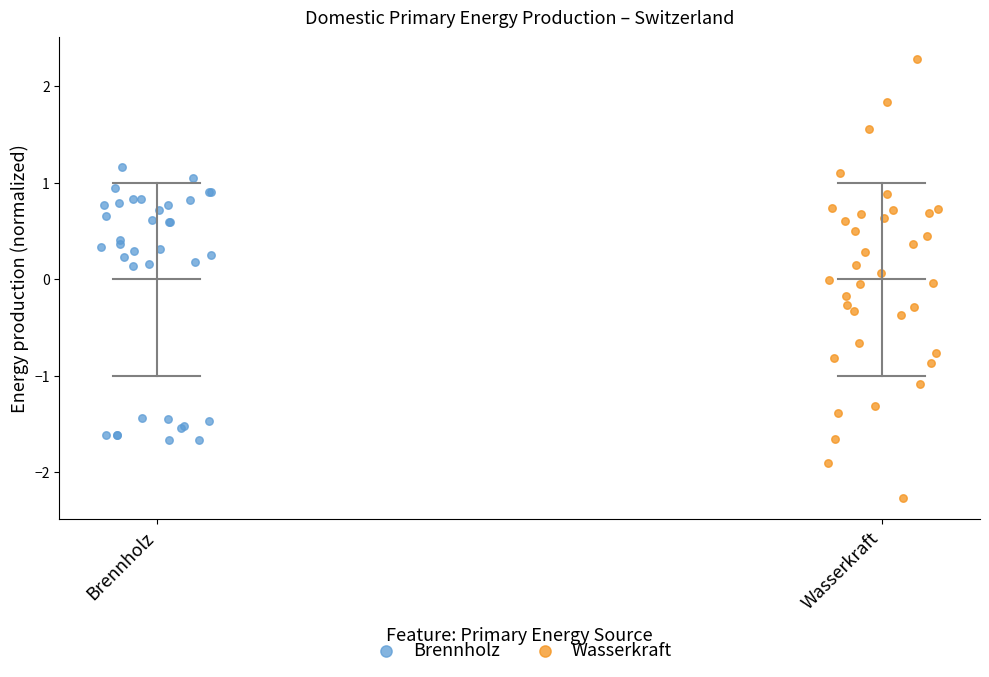

Which series contains the highest Y value?

Wasserkraft